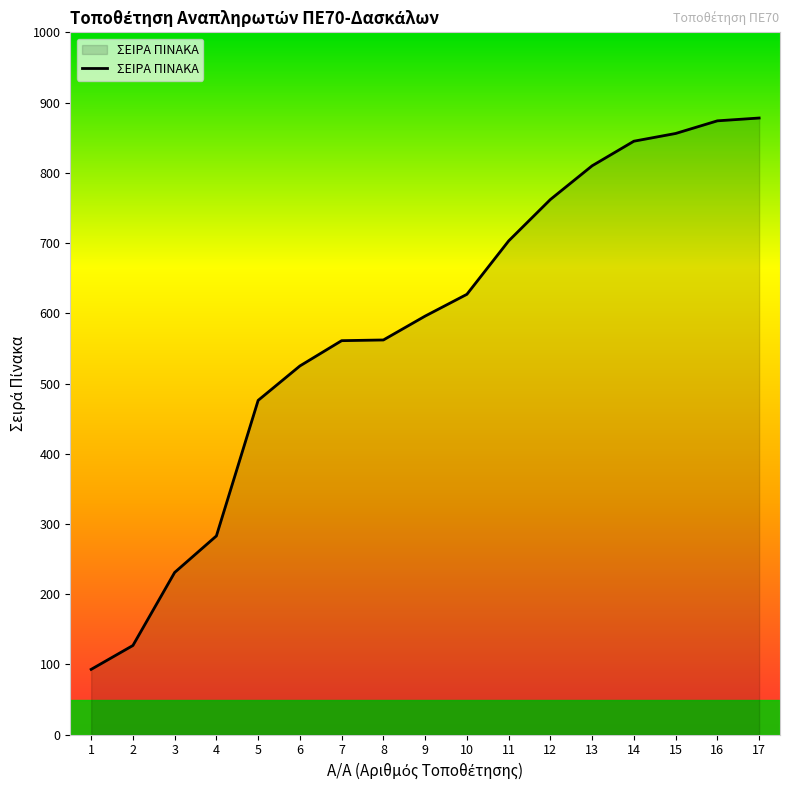

Is it true that the value at 10 is 627?

True